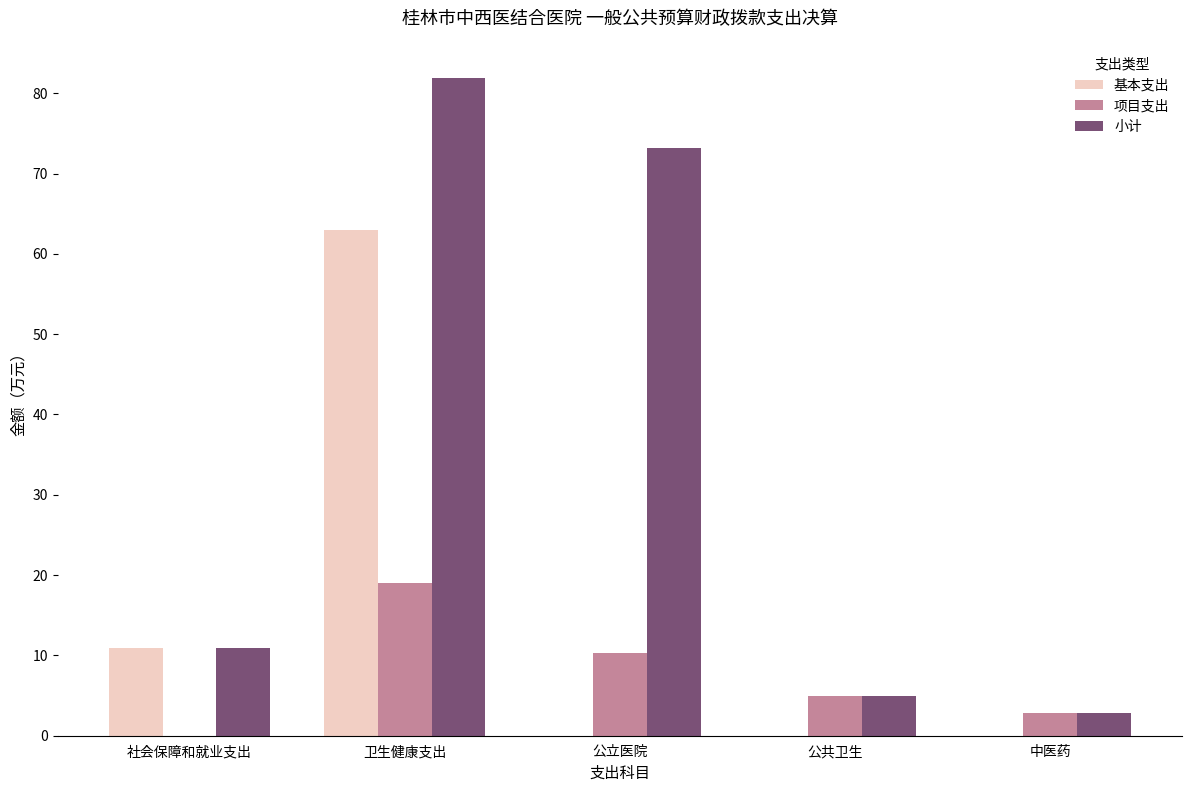

At which label does 基本支出 reach its peak?

卫生健康支出